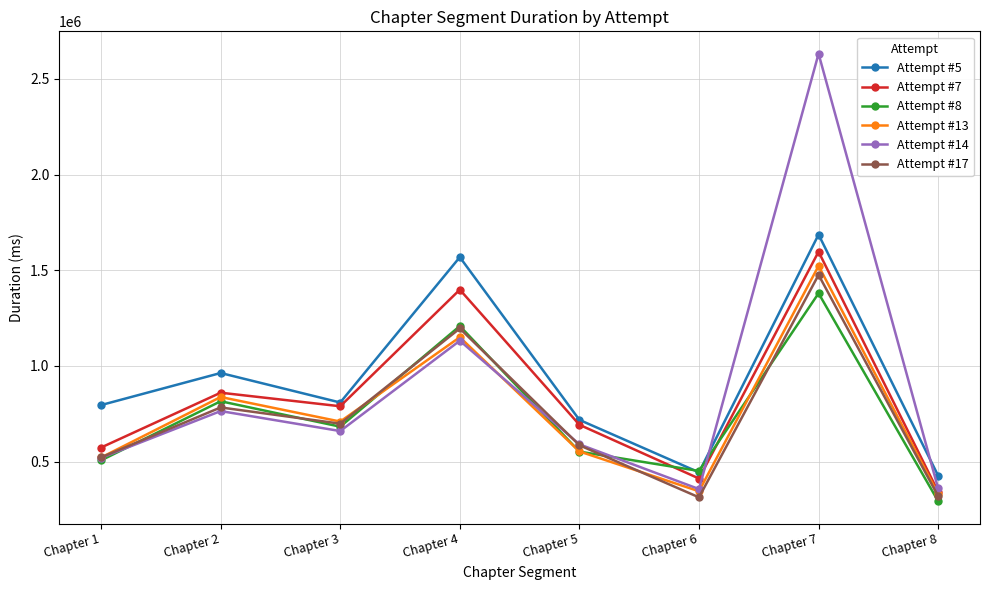

True or false: Attempt #7 has more than 1 interior local peaks.

True